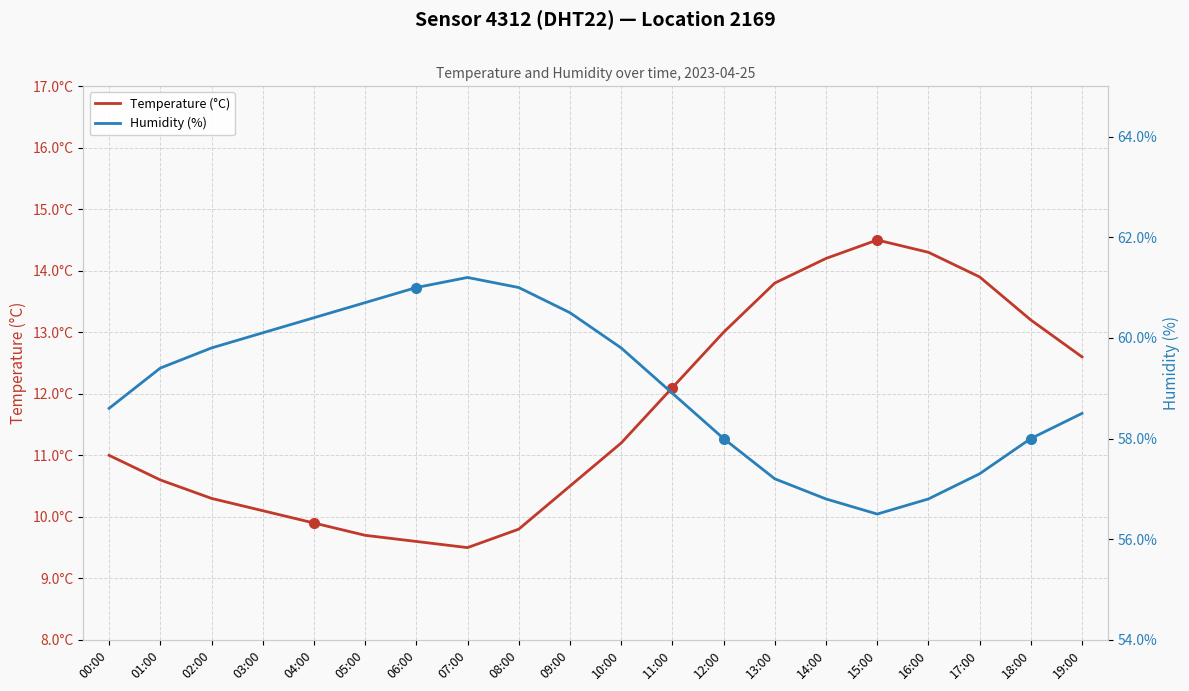

The value of Humidity (%) at 11:00 is 96.1. True or false?

False